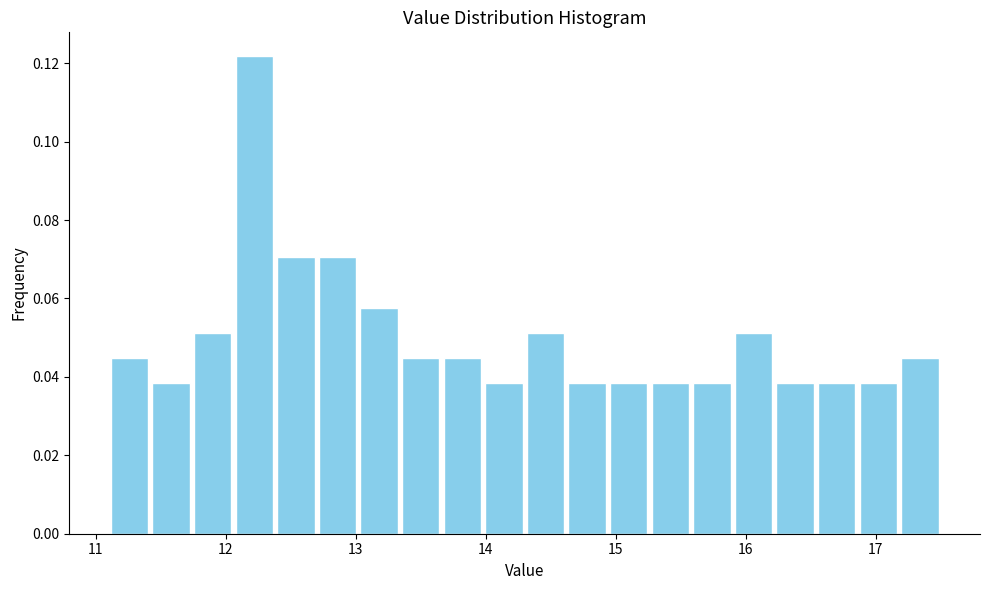

Read against the x-axis, roughly where is the centre of the tallest bar?

12.2